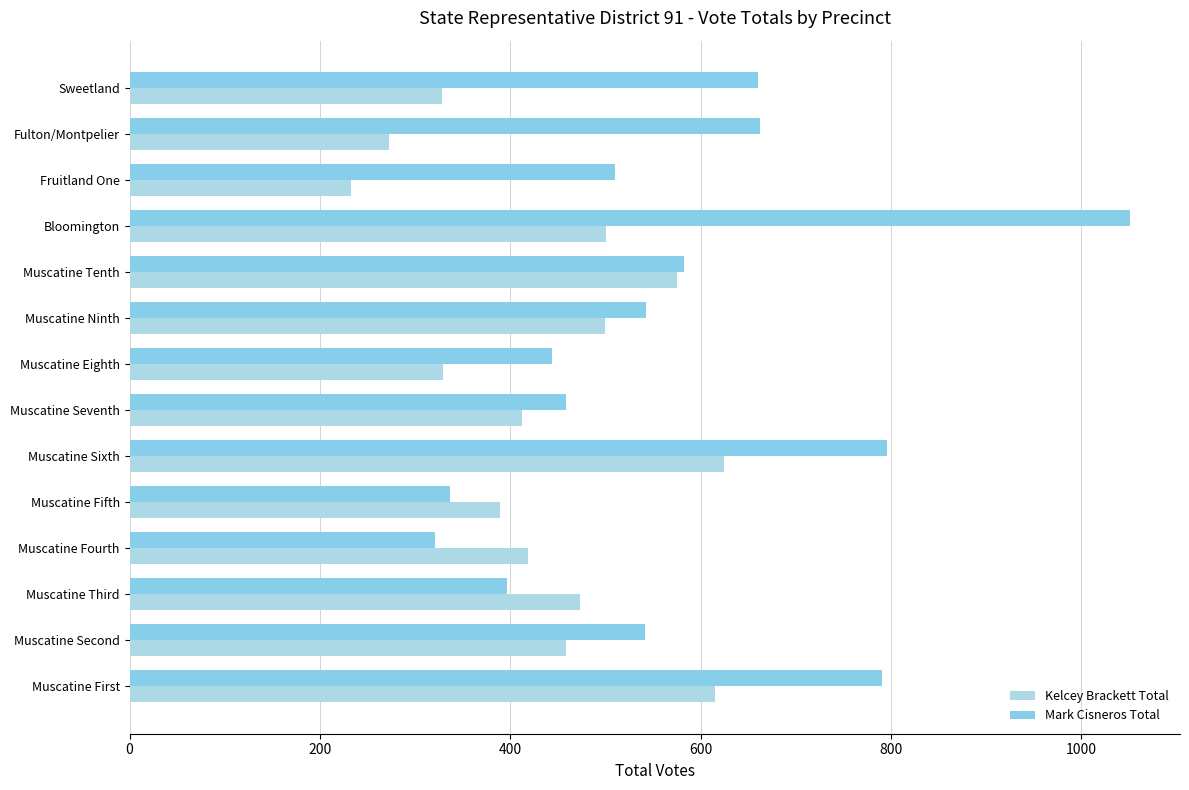

Reading right to left, transcribe all the data shown in this chart.

Kelcey Brackett Total: 328	273	233	501	575	499	329	412	625	389	419	473	459	615
Mark Cisneros Total: 660	662	510	1051	582	543	444	459	796	337	321	396	542	790